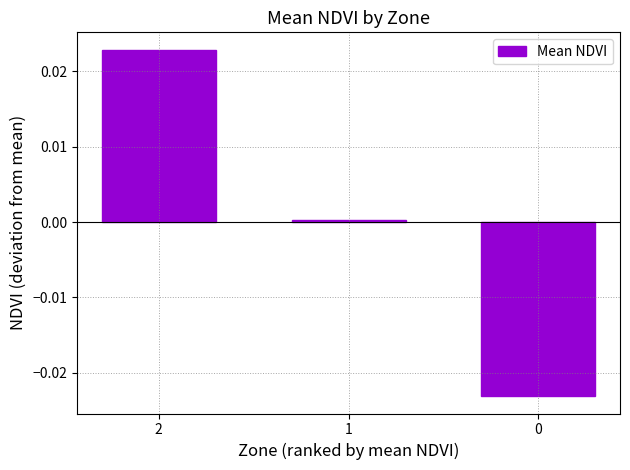

The value at 1 is 0.0. True or false?

True